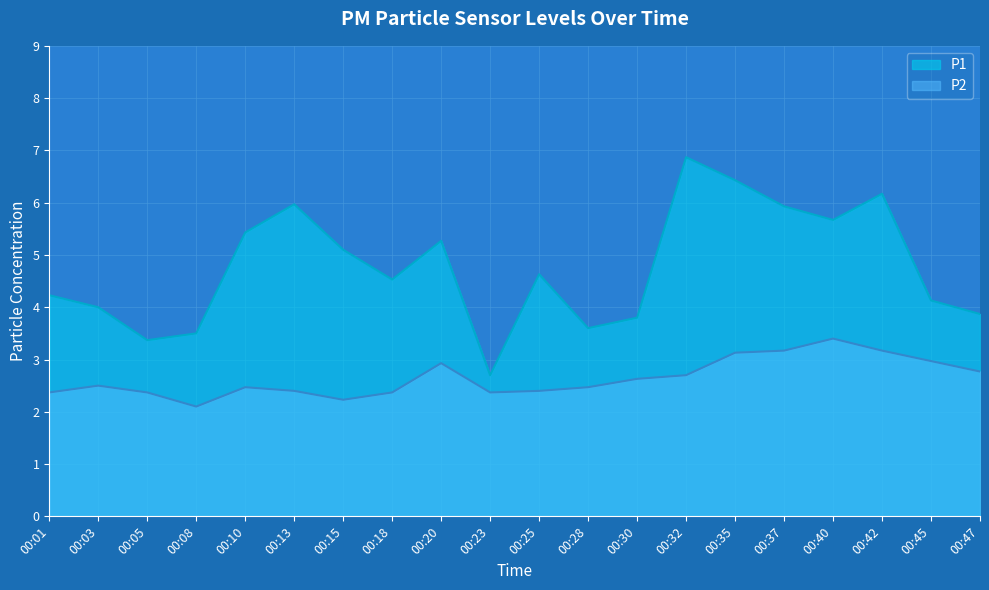

True or false: P2 and P1 intersect in this chart.

False